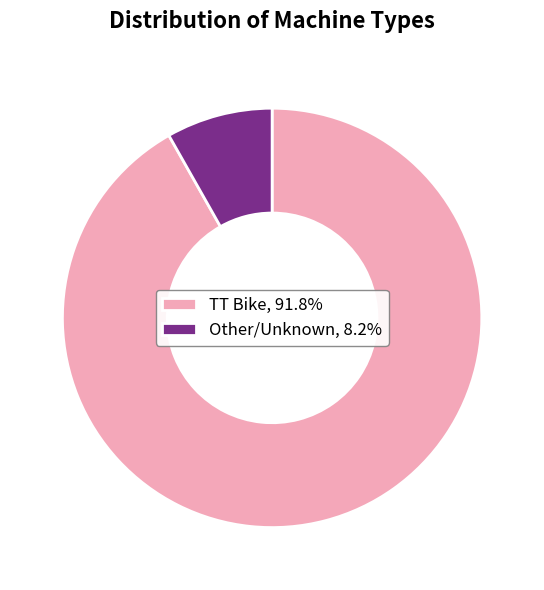

Is the sum of Other/Unknown, 8.2% and TT Bike, 91.8% greater than half?

Yes